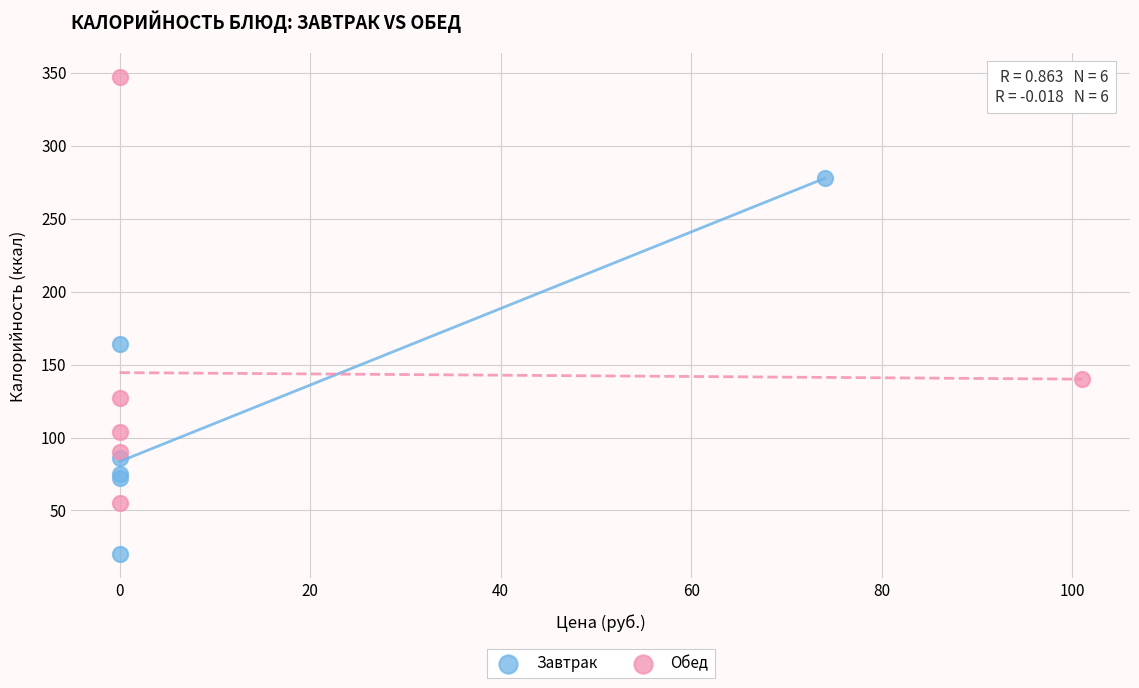

Which series has the widest spread of Y values?

Обед